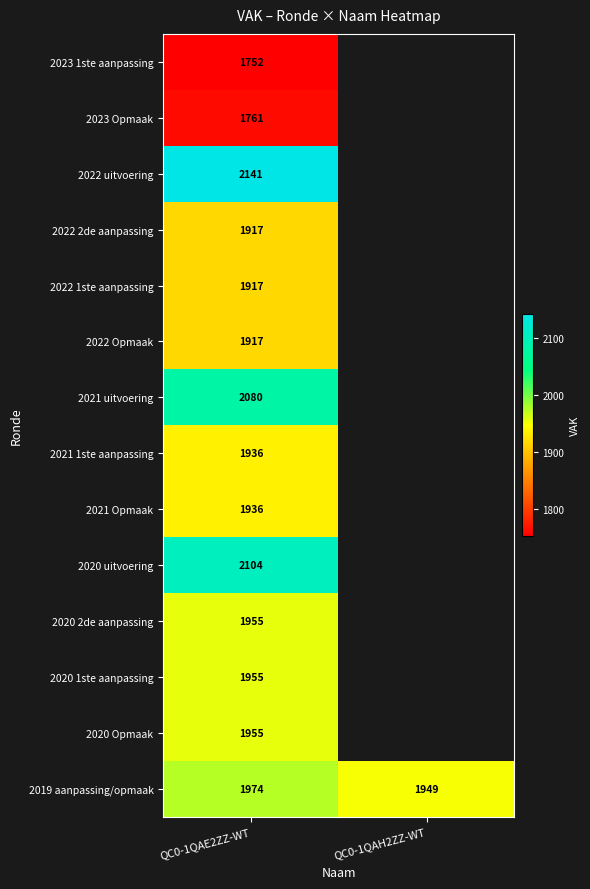

Is it true that 2023 1ste aanpassing equals 2699 at QC0-1QAE2ZZ-WT?

False